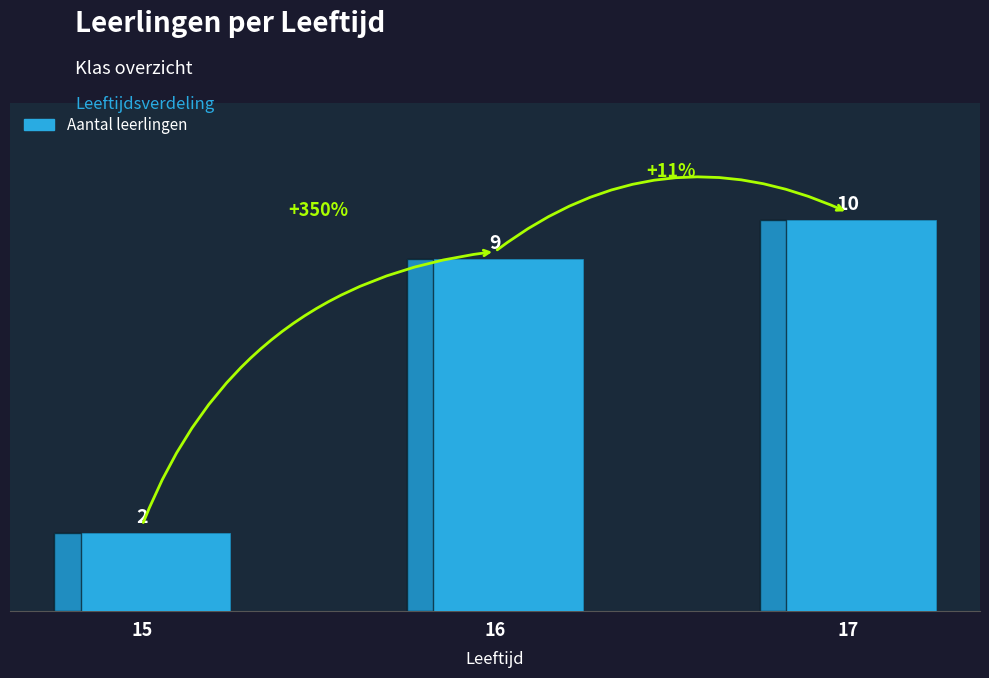

What is the greatest value displayed?

10